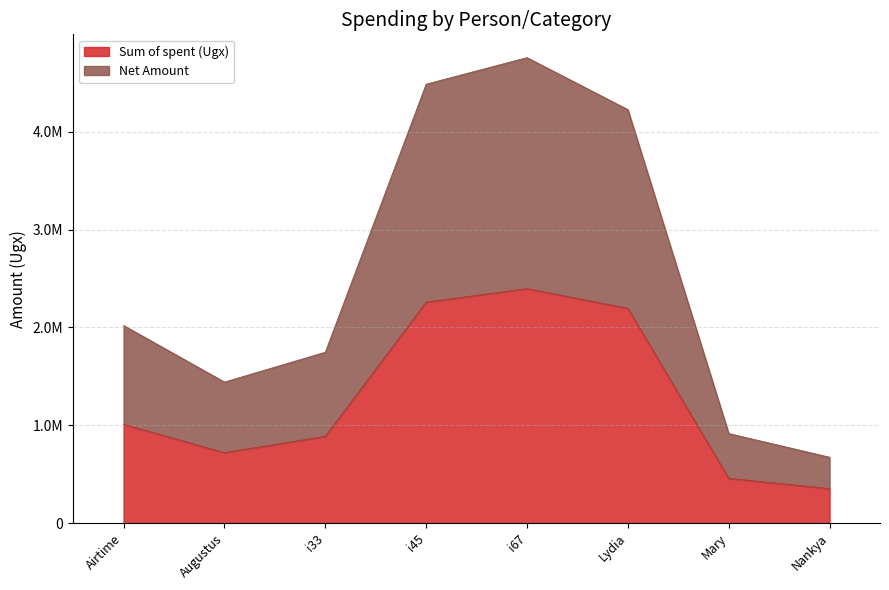

Rank the series at i33 from highest to lowest value.

Net Amount, Sum of spent (Ugx)